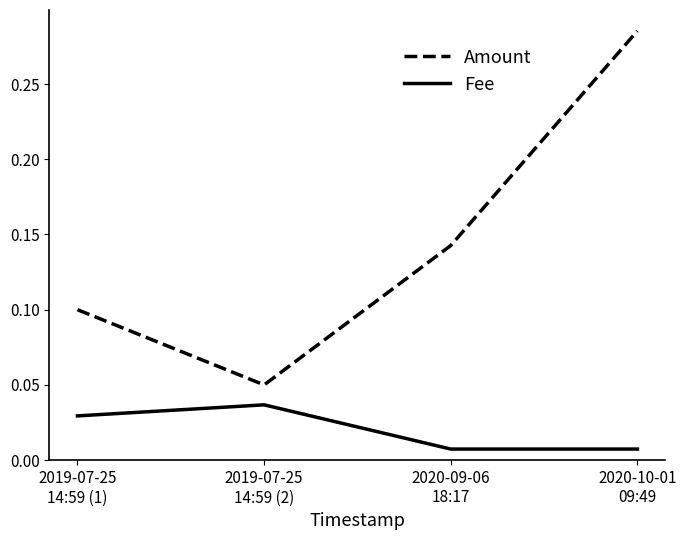

Count the Amount values in the range 0 to 1.

4